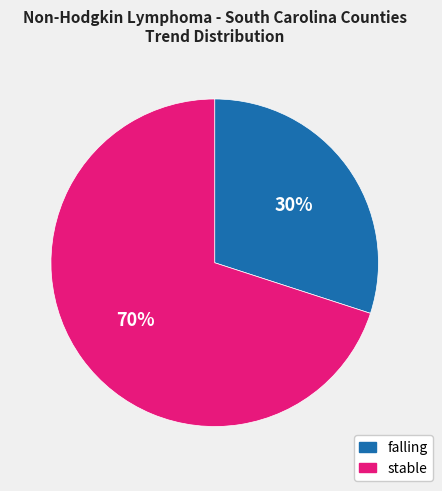

What is the majority slice?

stable